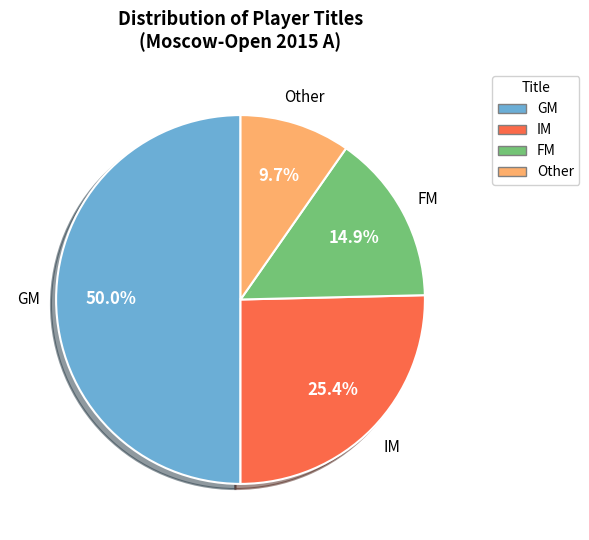

The FM slice represents 21% of the pie. True or false?

False